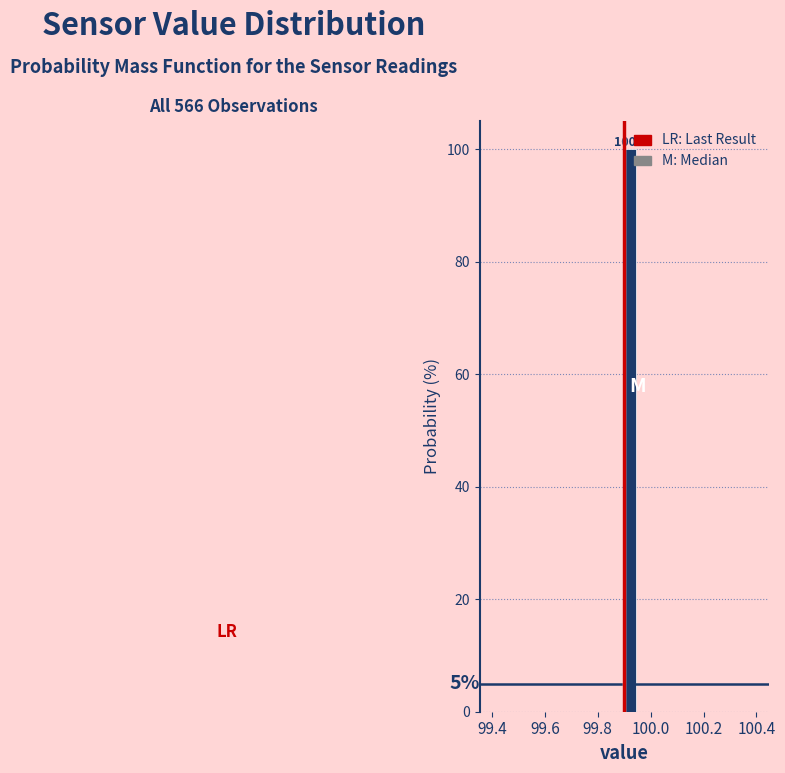

Read against the x-axis, roughly where is the centre of the tallest bar?

99.92